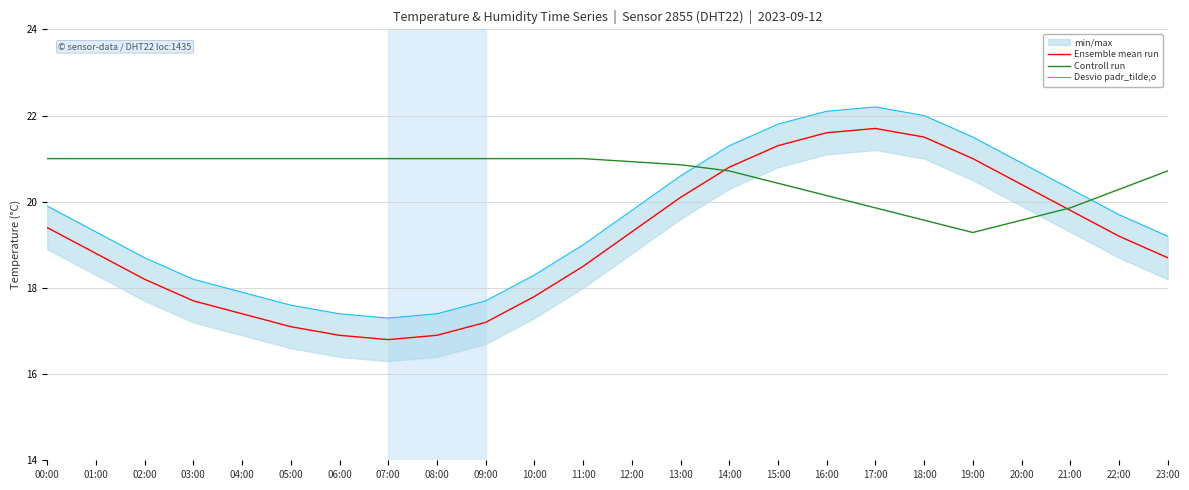

Does the chart have visible grid lines?

Yes